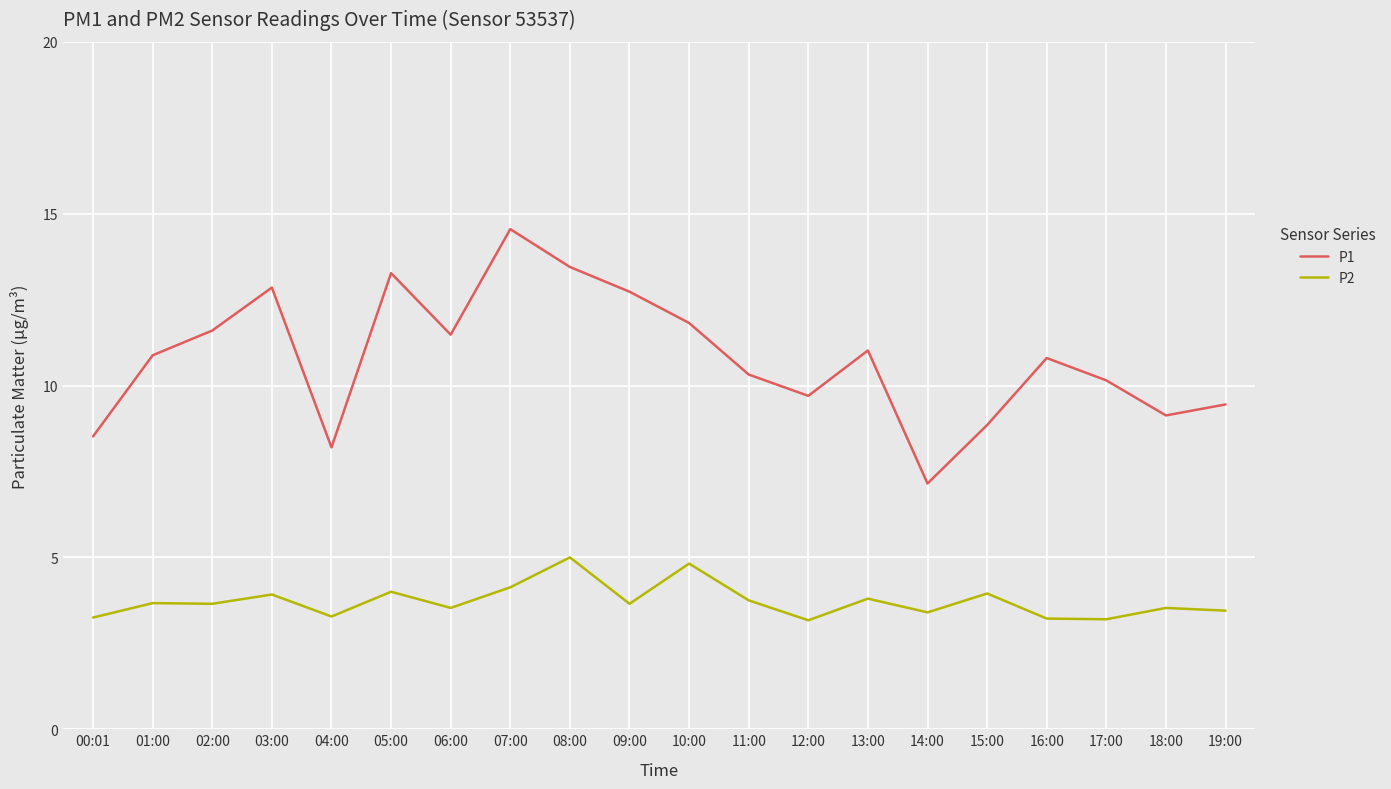

What is the total value across all series at 05:00?

17.3